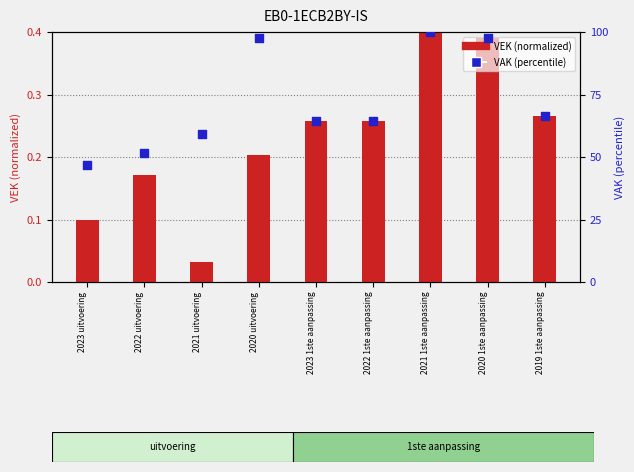

Which series has the largest Y range (max minus min)?

VAK (percentile)